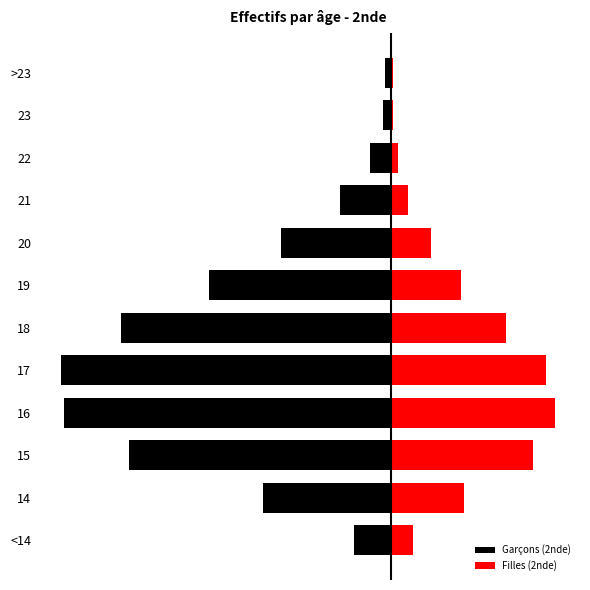

Reading left to right, extract all data points from this chart.

Garçons (2nde): -1363	-4695	-9572	-11948	-12087	-9888	-6666	-4025	-1858	-772	-309	-220
Filles (2nde): 800	2669	5198	6012	5673	4211	2581	1451	637	243	80	58